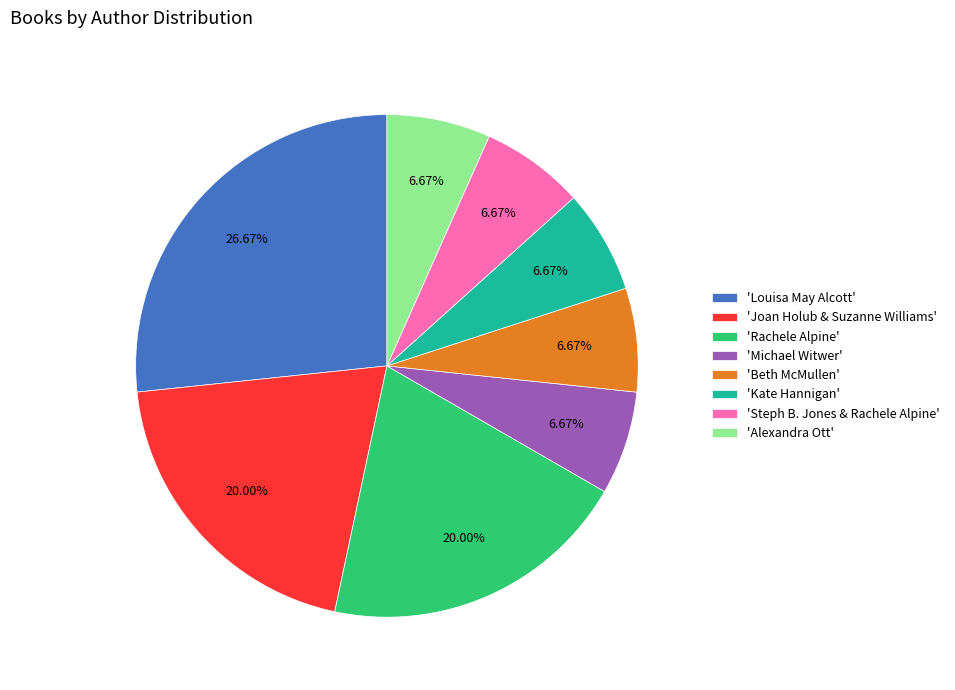

Does any single category account for the majority?

No